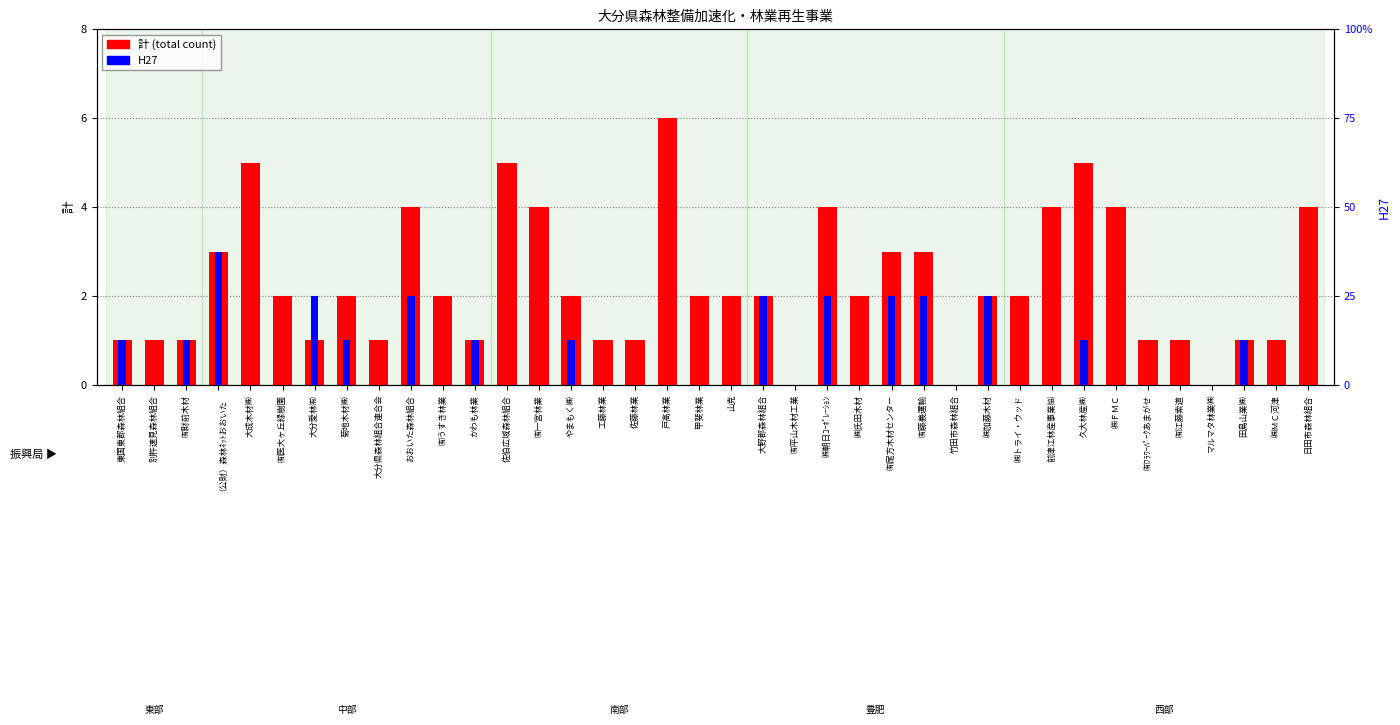

How many values in 計 (total) are above zero?

35